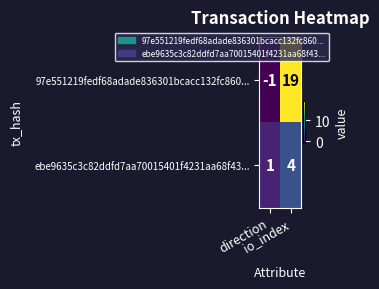

List the series in order of their peak value, lowest first.

ebe9635c3c82ddfd7aa70015401f4231aa68f43..., 97e551219fedf68adade836301bcacc132fc860...